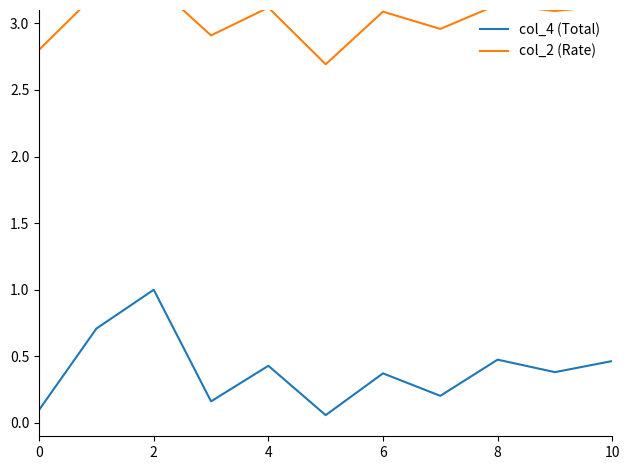

What is the difference between the maximum and minimum values in the col_4 (Total) series?

0.9